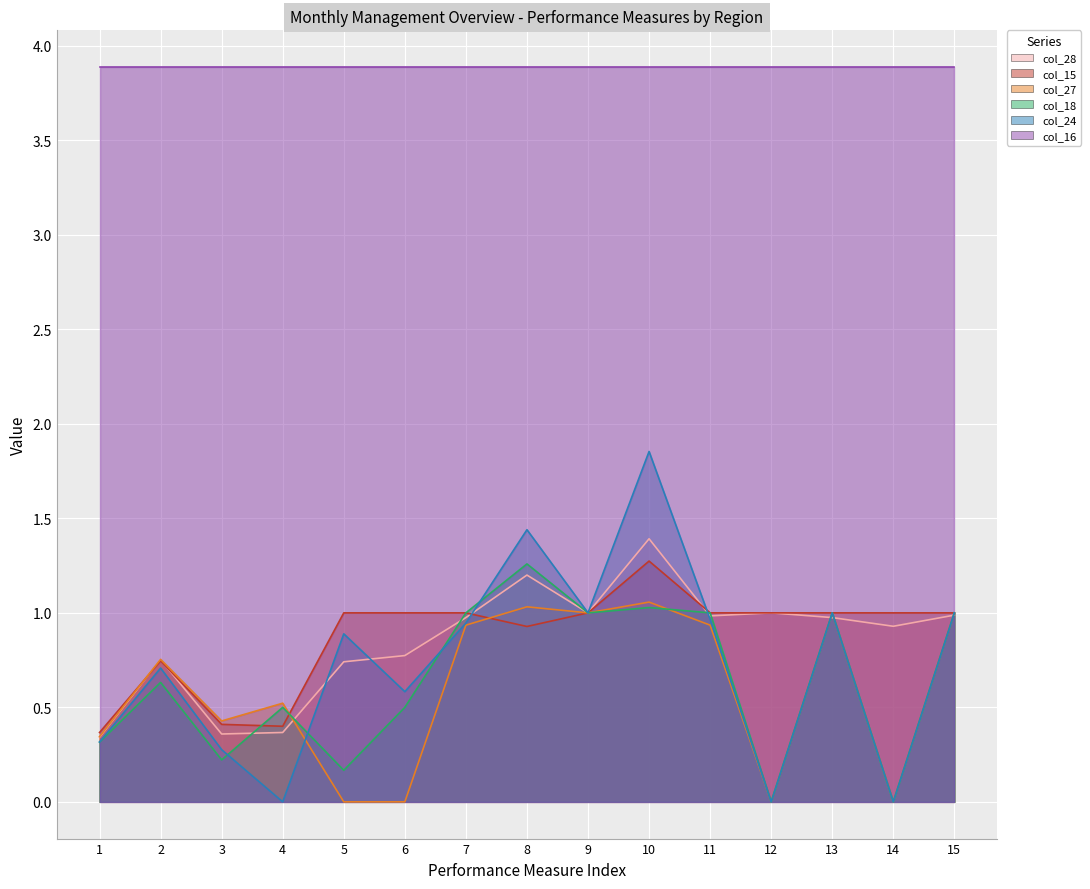

At which category is the sum across all series the highest?

10